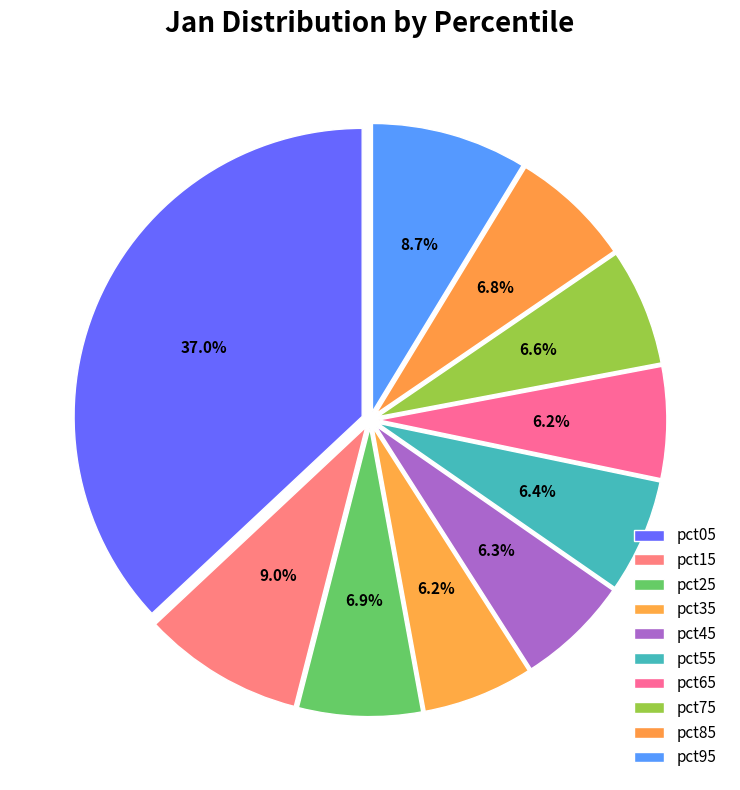

To the nearest percent, what is the combined percentage of pct05 and pct85?

44%